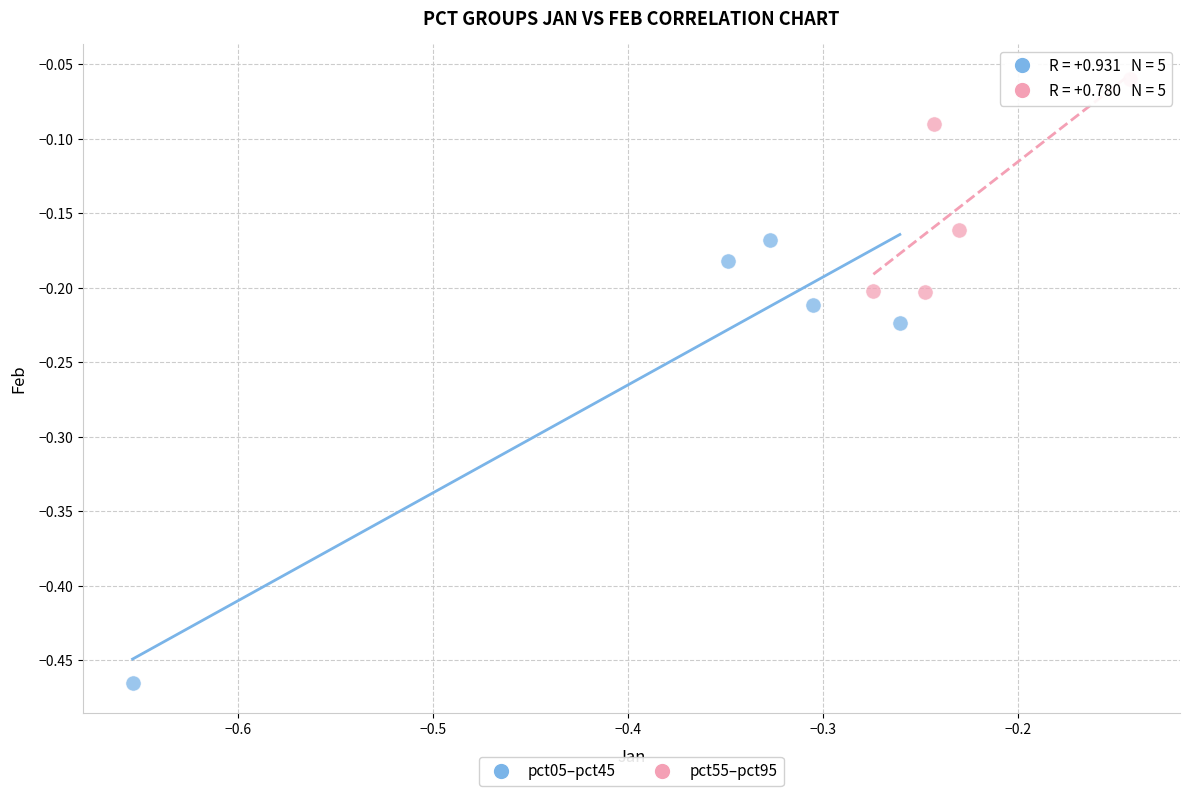

Which series contains the highest Y value?

pct55–pct95